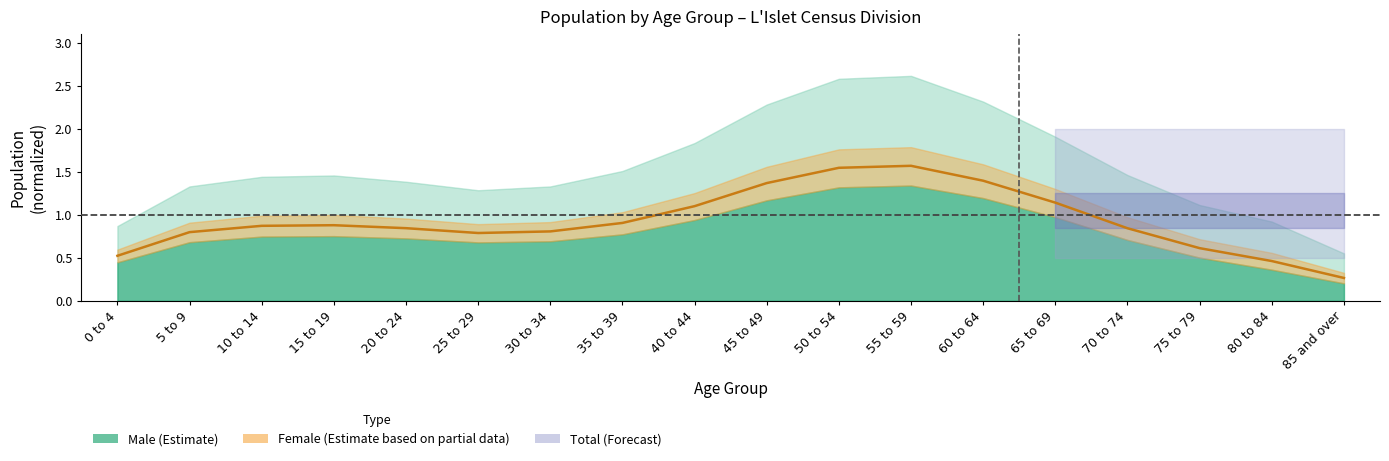

What is the difference between the maximum and minimum values?

1.3